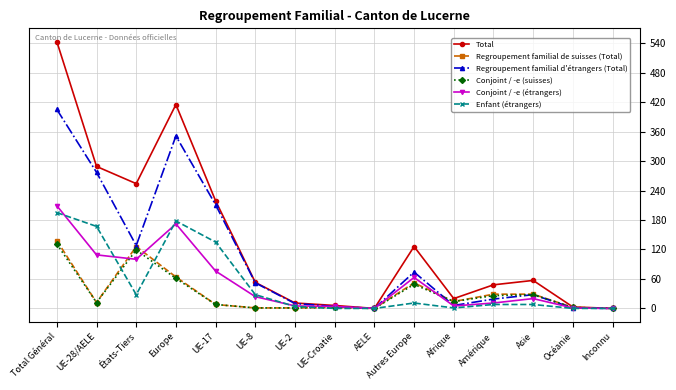

At how many categories does at least one series exceed 91?

6